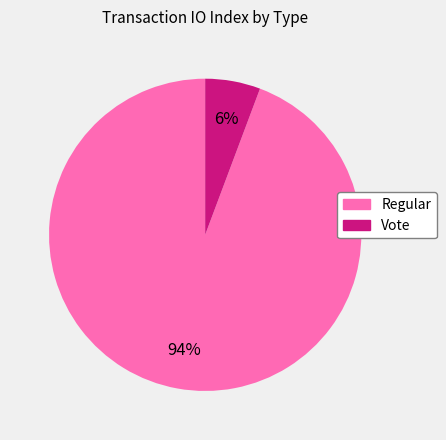

To the nearest percent, what is the average slice percentage?

50%